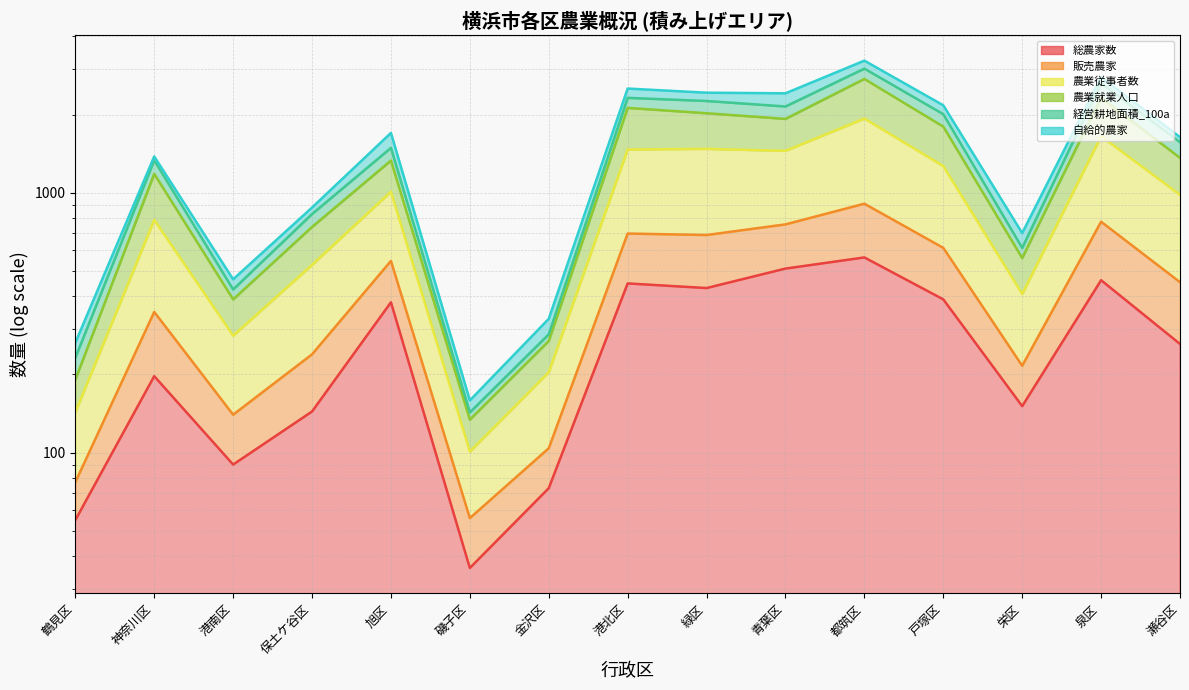

What is the lowest value of the 総農家数 series?

36.0